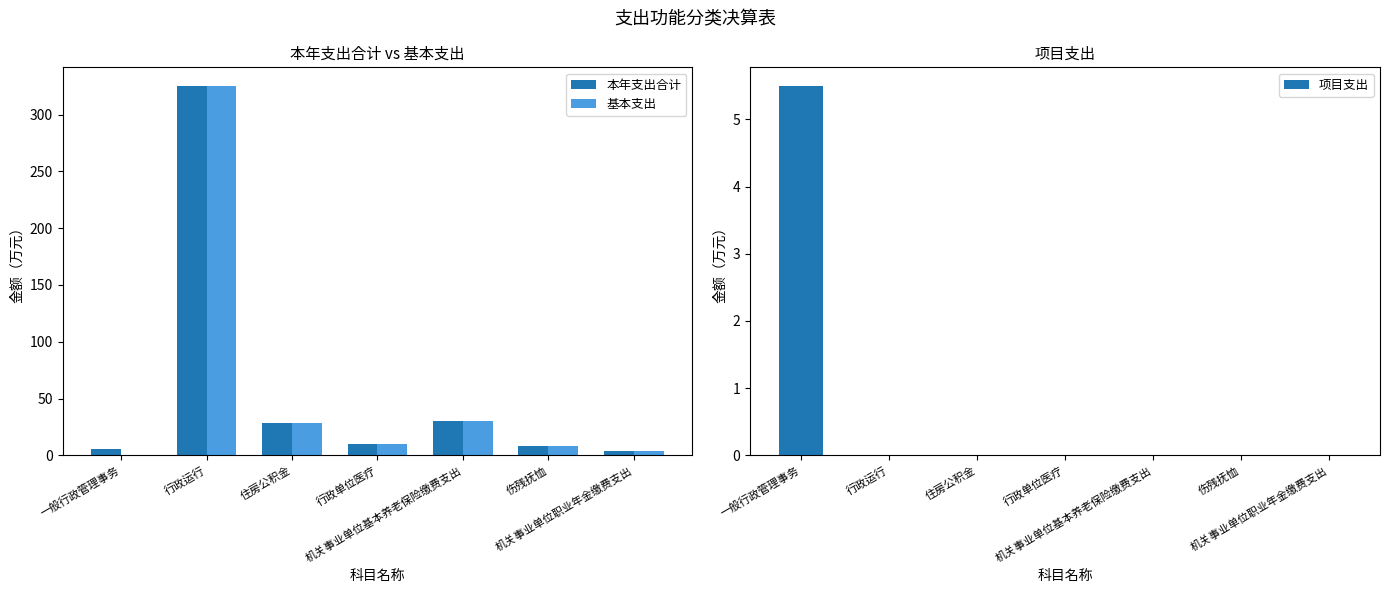

What is the label of the 7th bar from the right?

一般行政管理事务